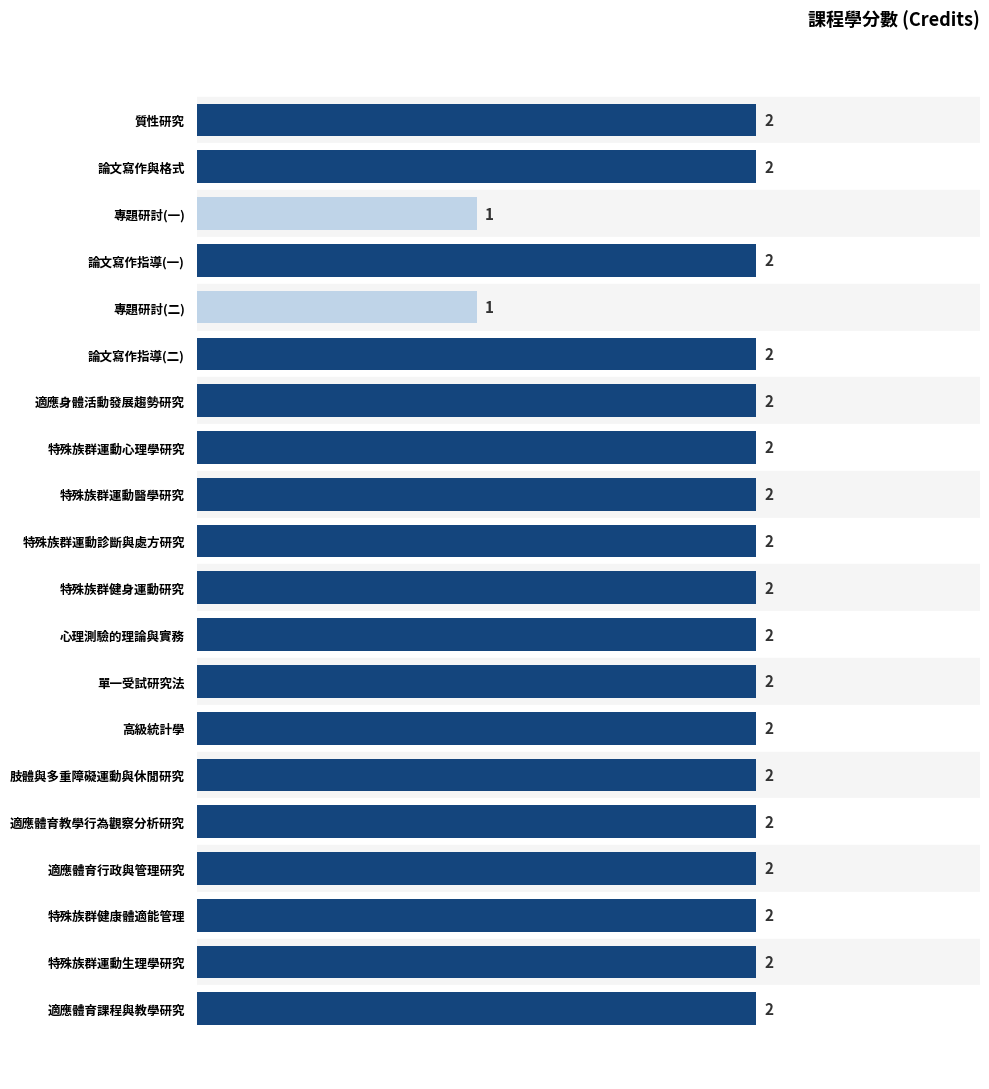

Count the values in the range 2 to 3.

18